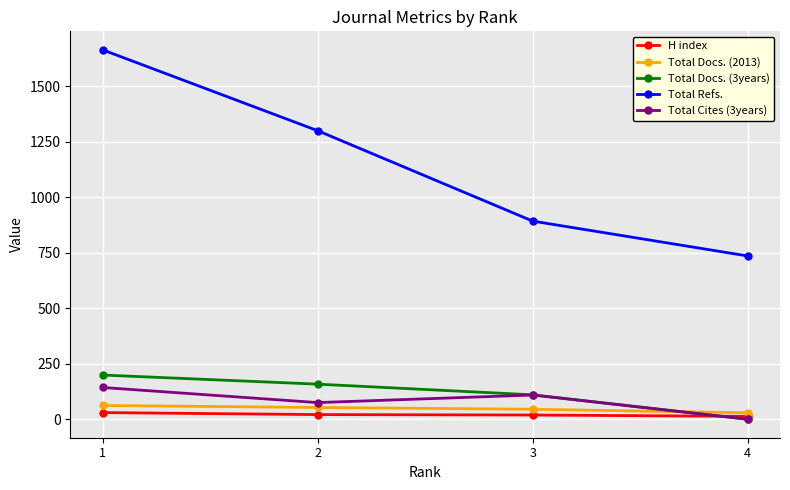

True or false: Total Refs. and H index intersect in this chart.

False